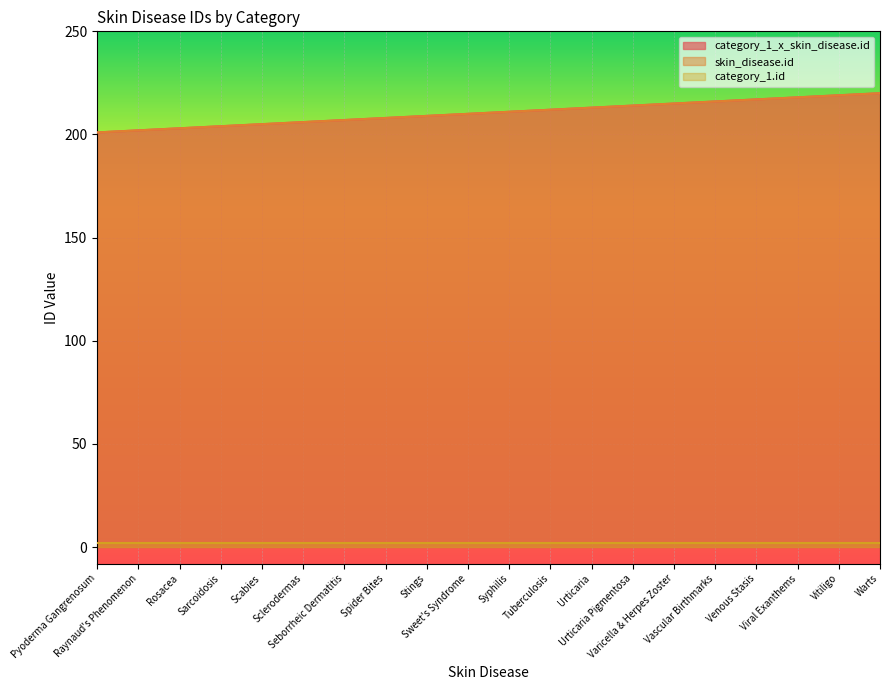

What position from the left is Spider Bites?

8